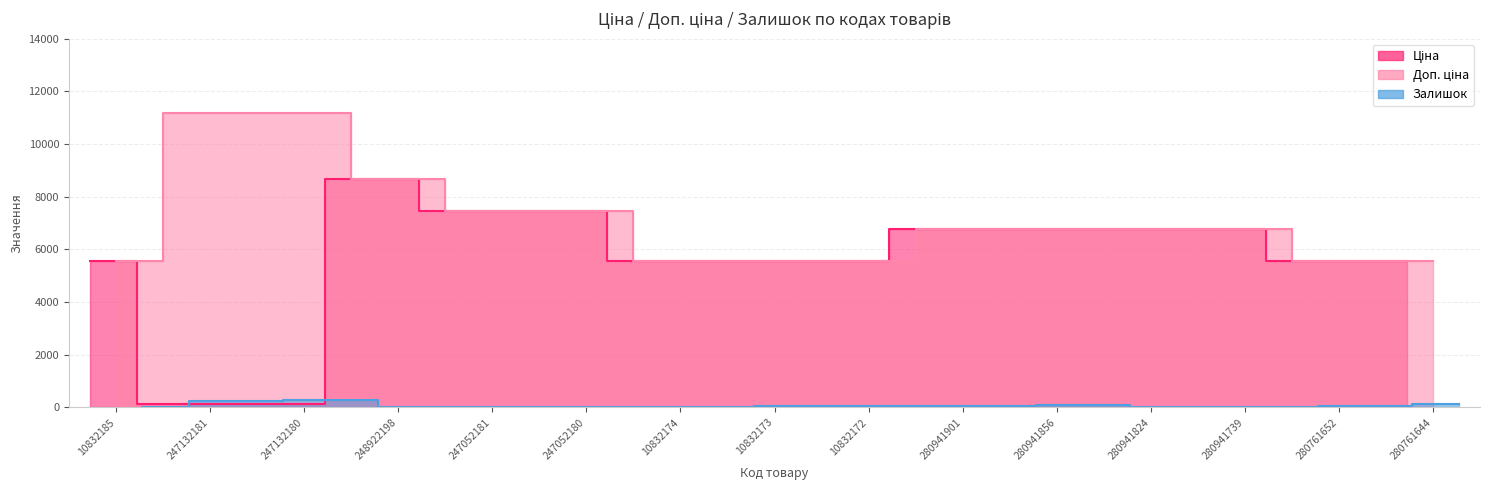

Reading left to right, what are all the values shown in this chart?

Ціна: 5560.3	111.8	111.8	8679.5	7444.6	7444.6	5560.3	5560.3	5560.3	6787.1	6787.1	6787.1	6787.1	5560.3	5560.3
Доп. ціна: 5560.3	11182.0	11182.0	8679.5	7444.6	7444.6	5560.3	5560.3	5560.3	6787.1	6787.1	6787.1	6787.1	5560.3	5560.3
Залишок: 3.0	260.0	290.0	11.0	20.0	21.0	1.0	42.0	42.0	35.0	79.0	20.0	16.0	44.0	116.0